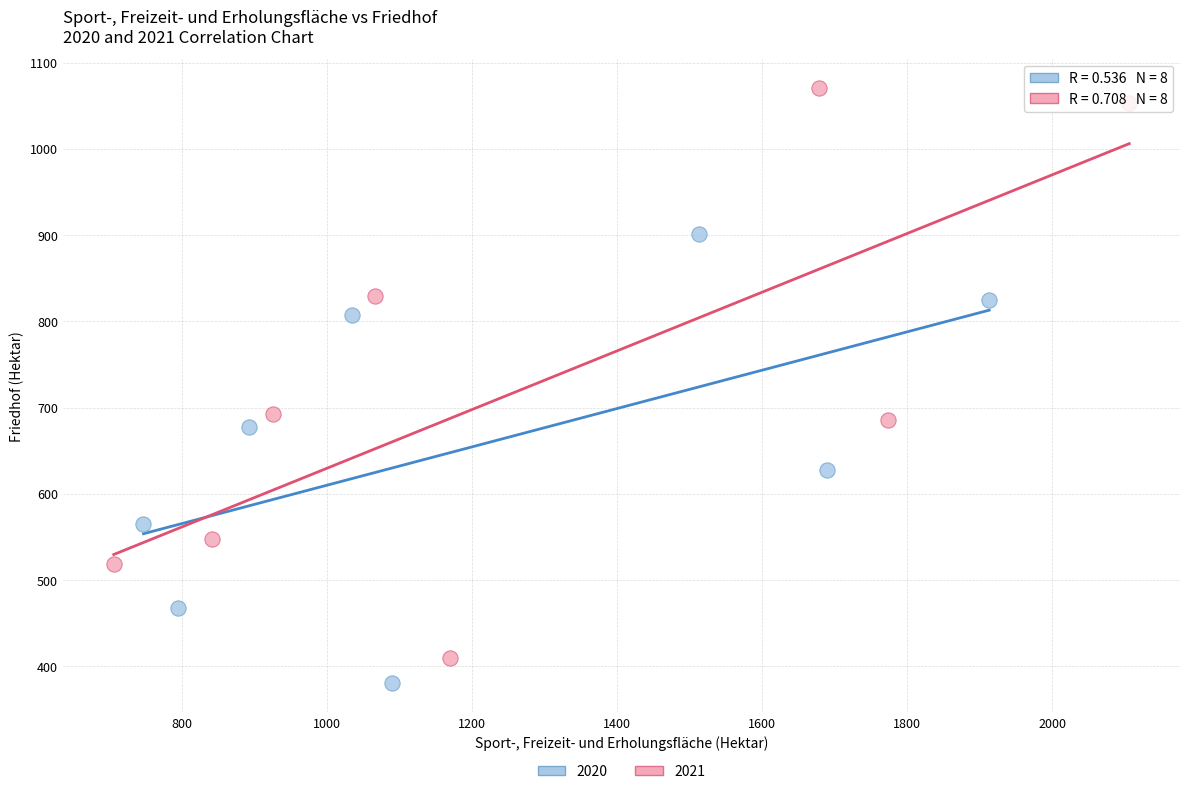

Which series has the largest Y range (max minus min)?

2021